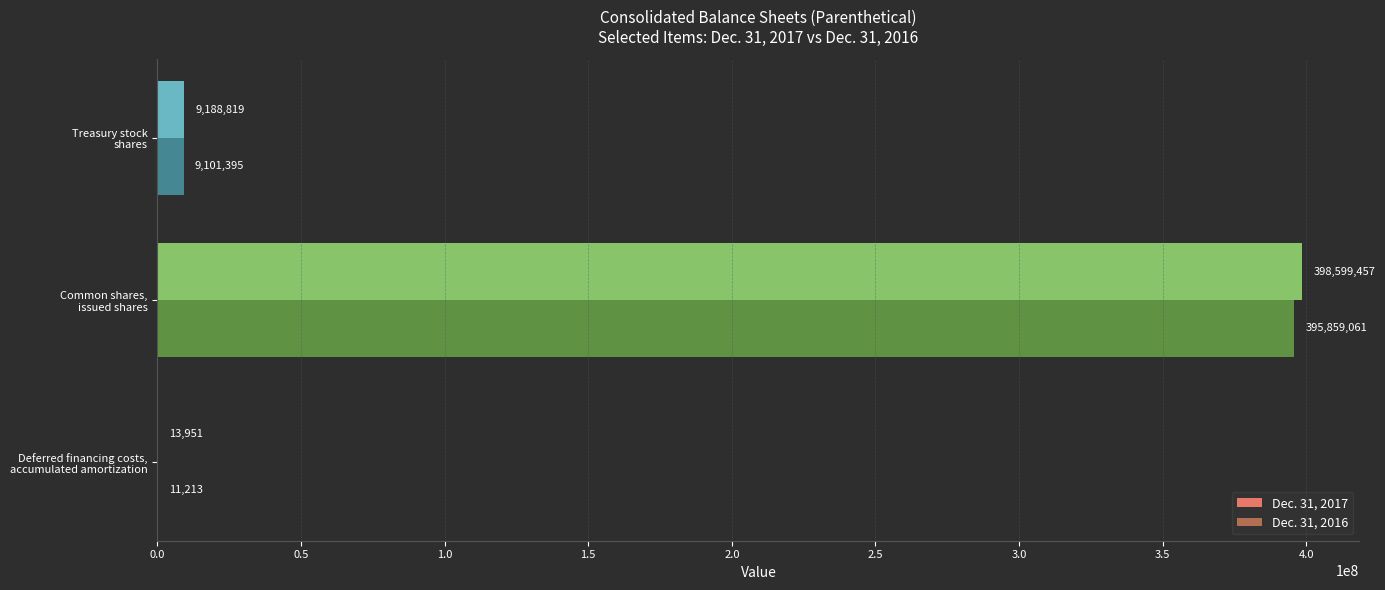

What are all the series names shown in the legend?

Dec. 31, 2017, Dec. 31, 2016